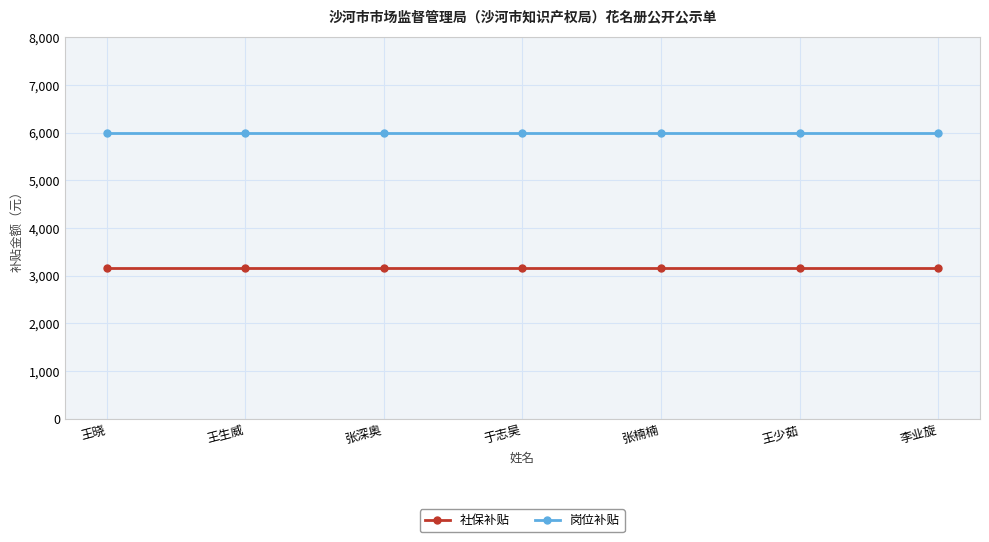

True or false: 岗位补贴 and 社保补贴 cross at least once.

False